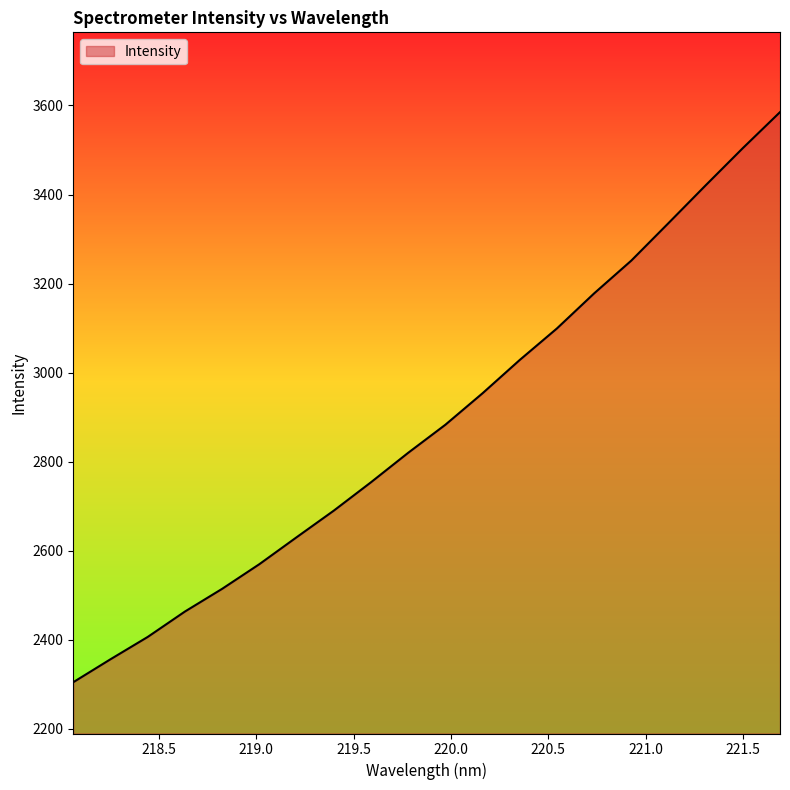

What is the maximum value shown in the chart?

3585.1